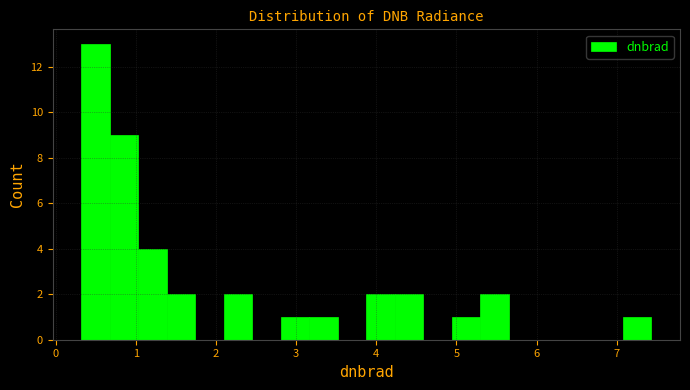

Around what value on the x-axis is the tallest bar? Give the approximate position of its centre, as read against the axis.

0.5